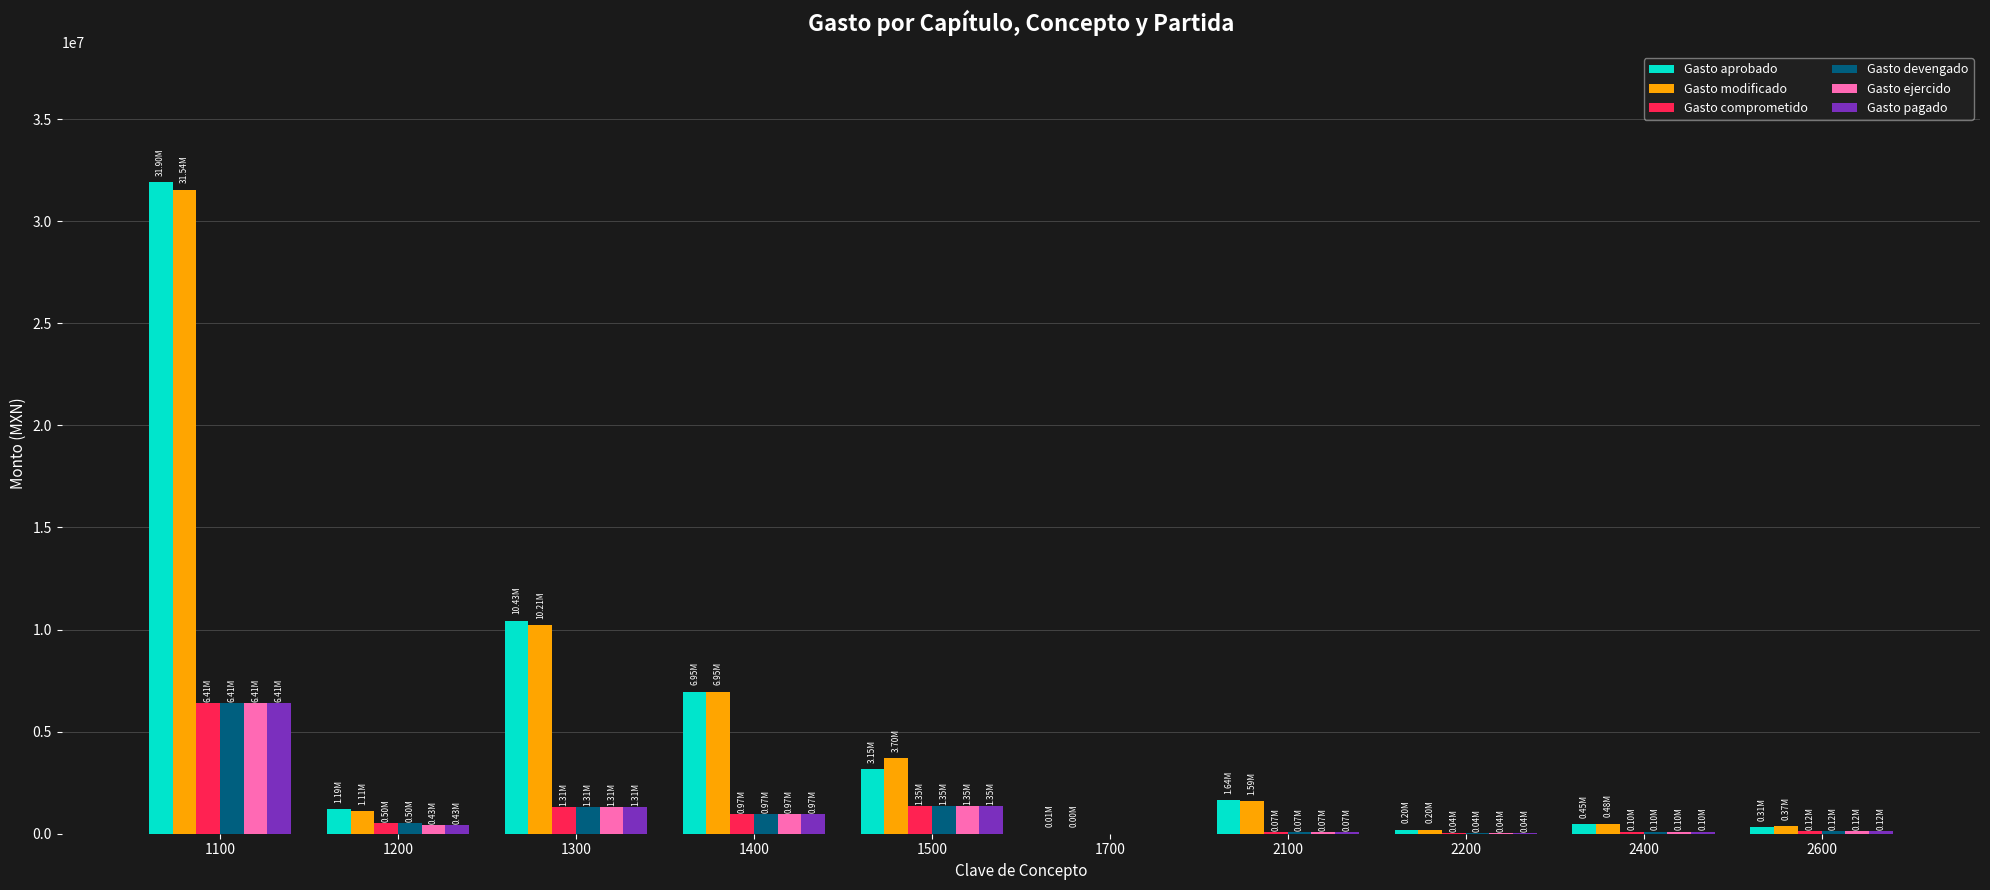

At which category is the sum across all series the highest?

1100